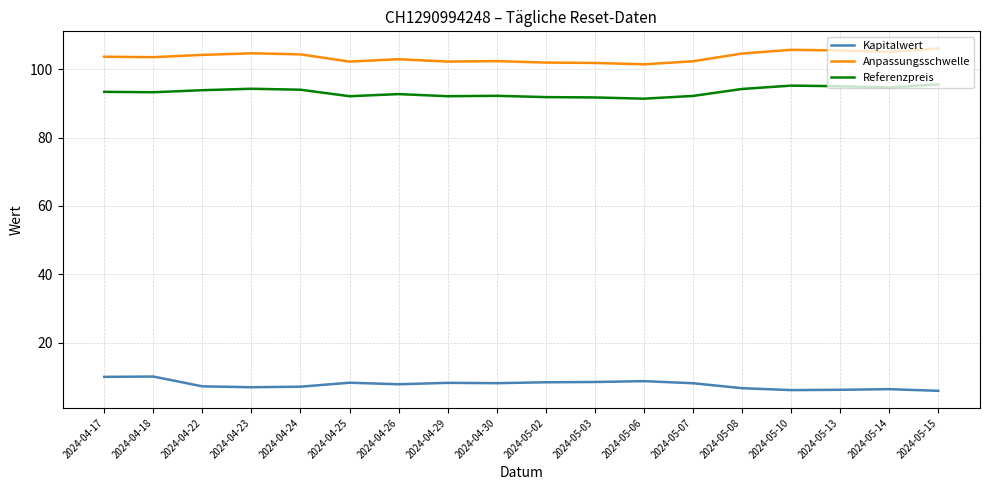

What position from the left is 2024-05-02?

10